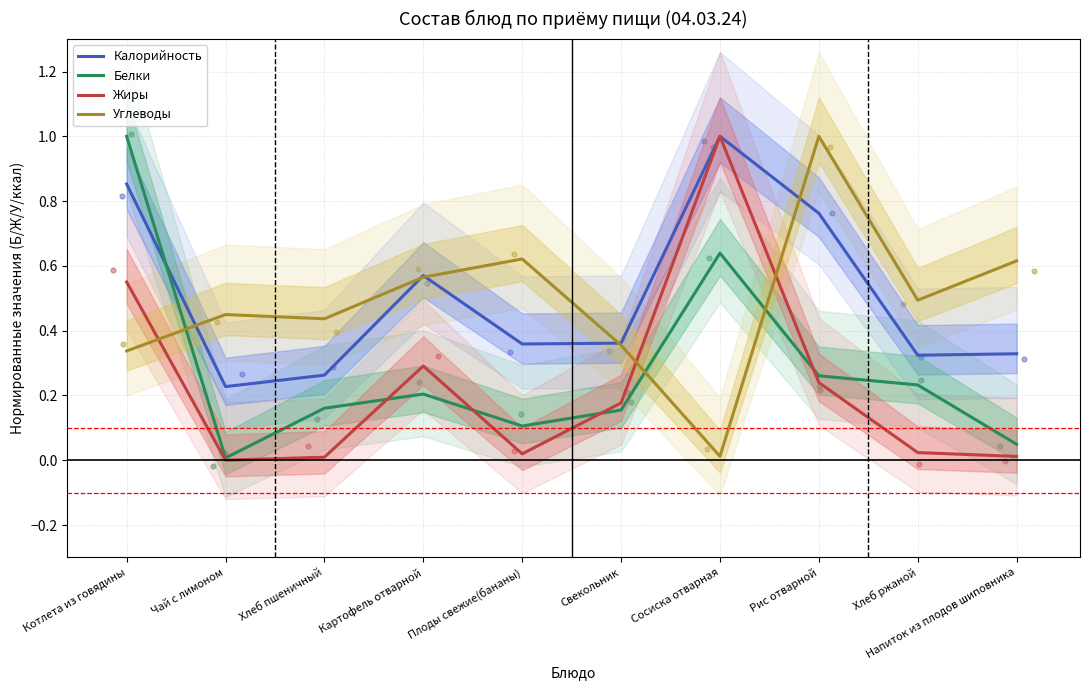

At which category is the sum across all series the highest?

Котлета из говядины